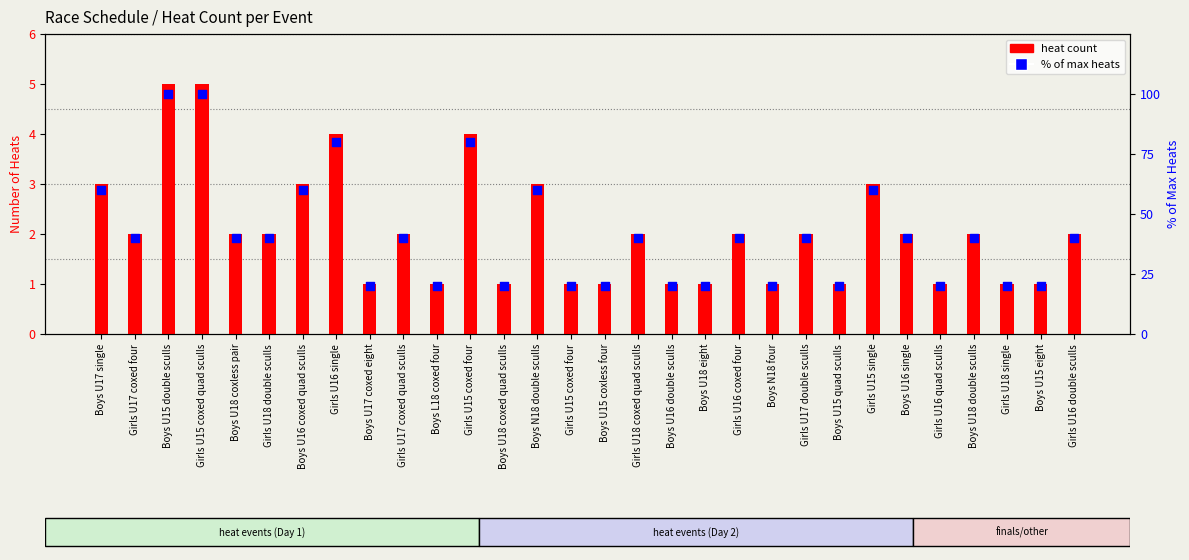

What are all the series names shown in the legend?

heat count, % of max heats